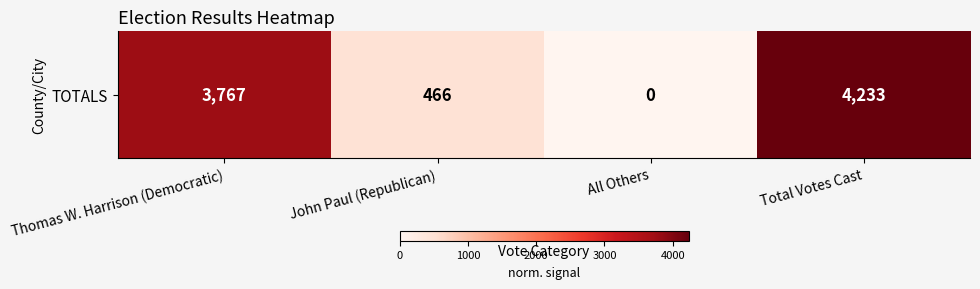

What is the difference between the maximum and minimum values?

4233